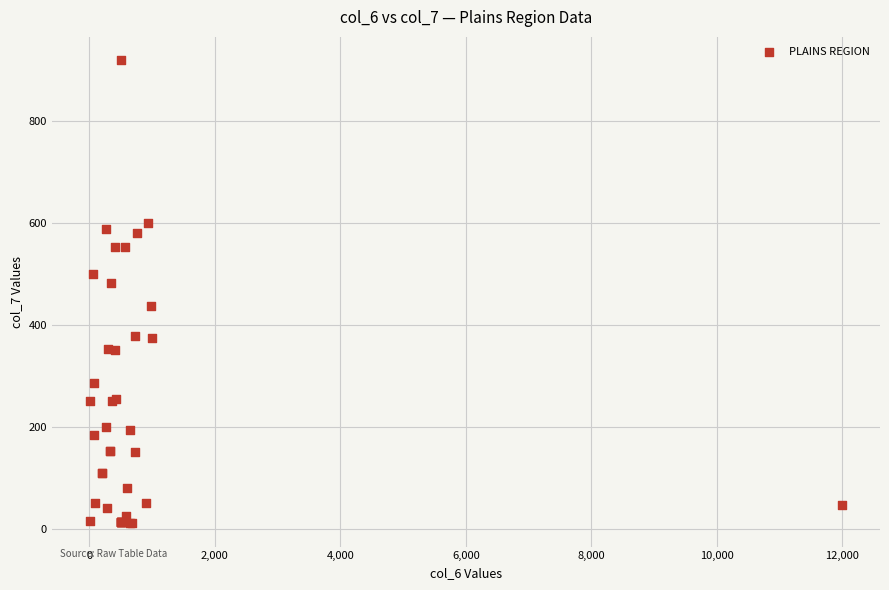

What Y value in the scatter plot is closest to 465?

481.8